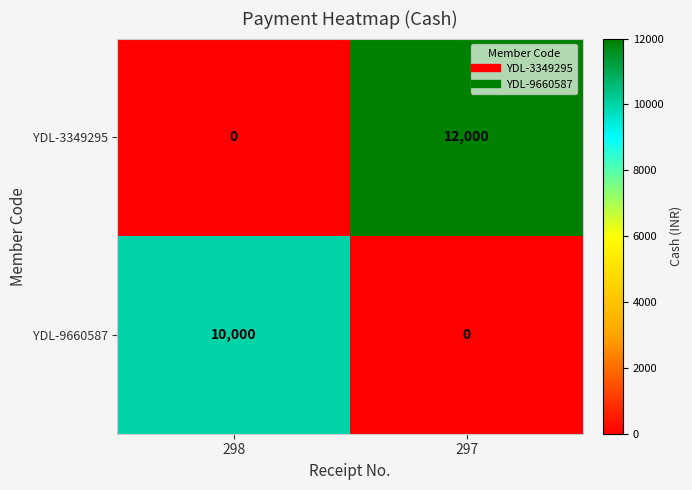

What is the approximate value of YDL-3349295 at 297, to the nearest 10?

12000